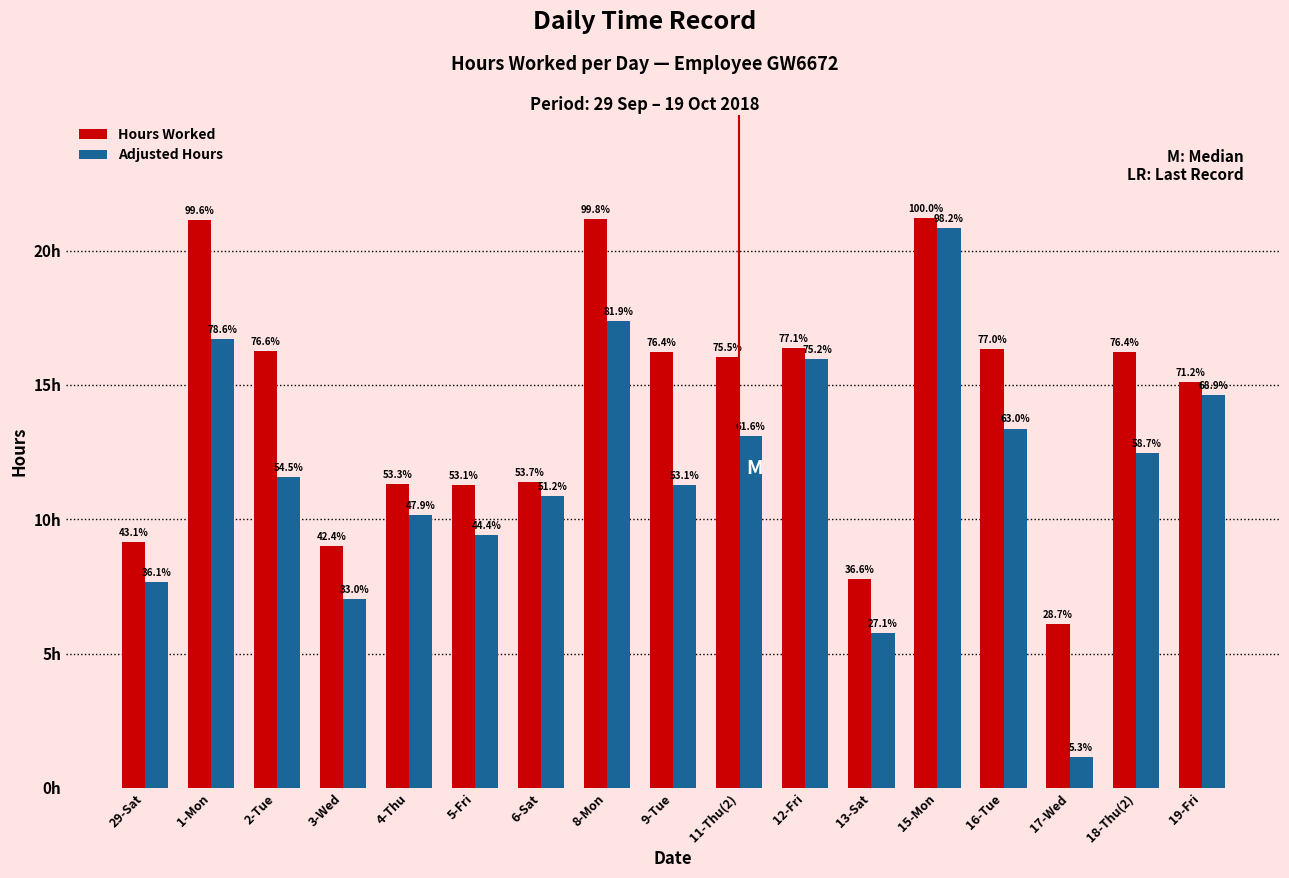

List the series in order of their overall mean, highest first.

Hours Worked, Adjusted Hours